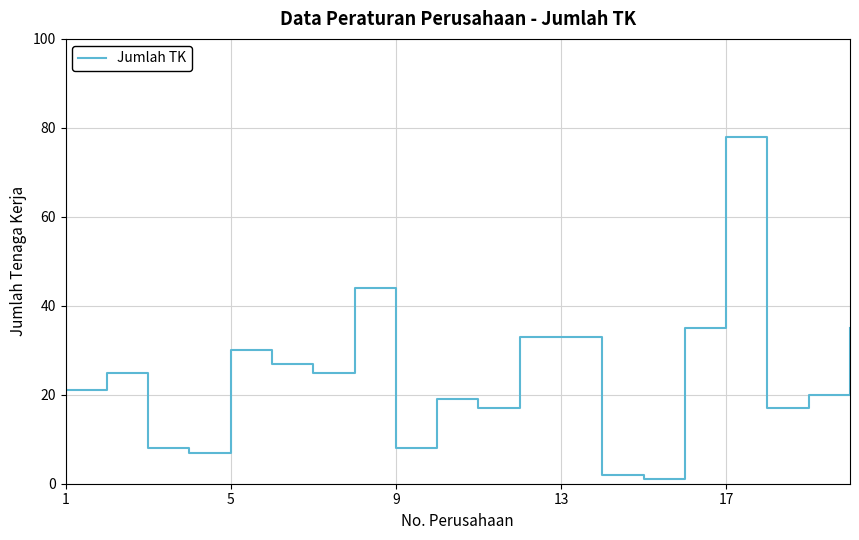

What is the greatest value displayed?

78